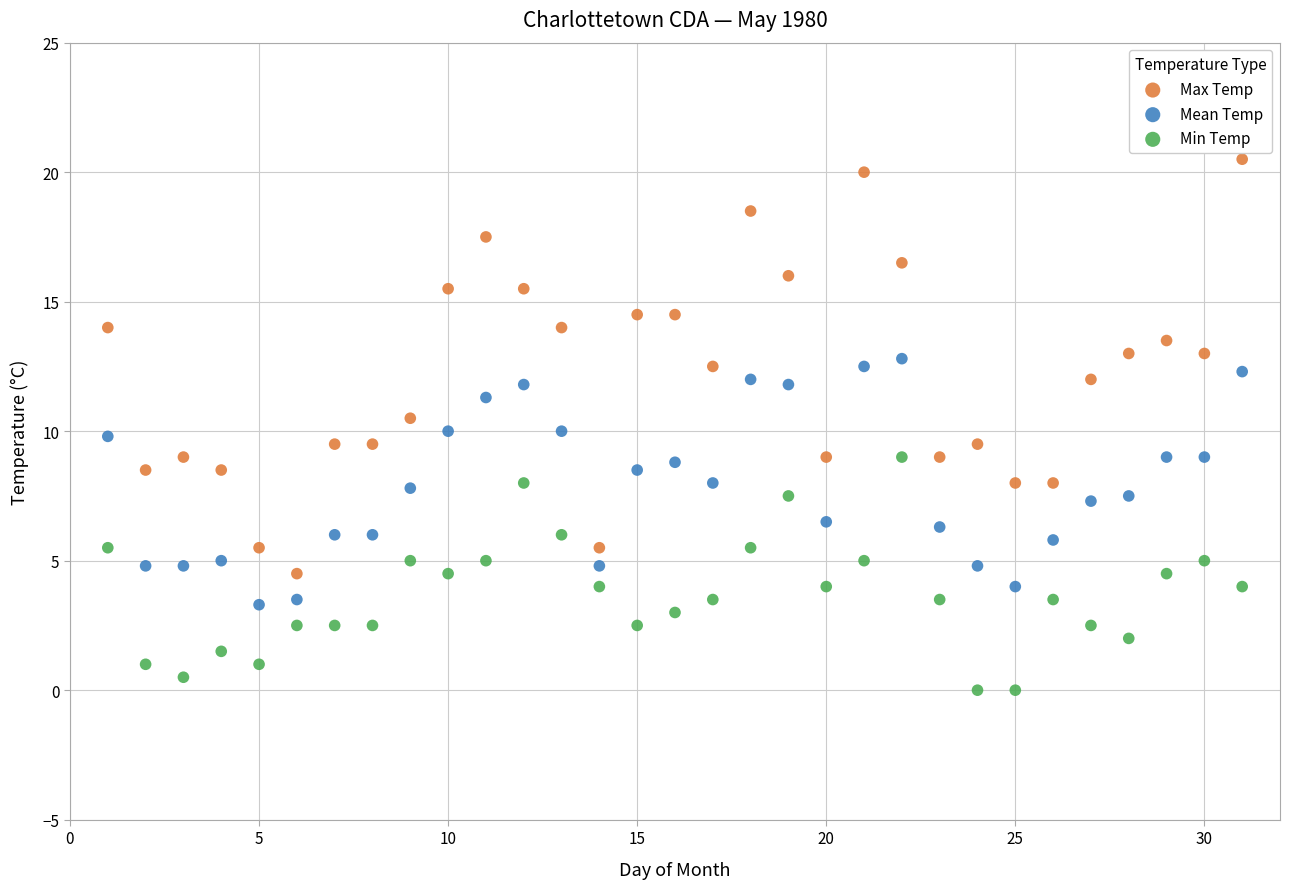

Which series has the widest spread of Y values?

Max Temp